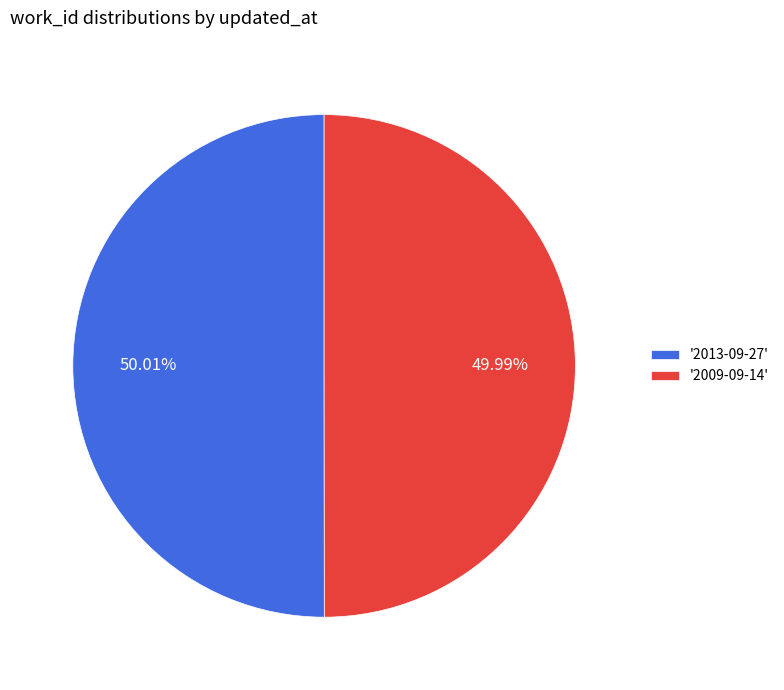

Is the sum of '2013-09-27' and '2009-09-14' greater than half?

Yes